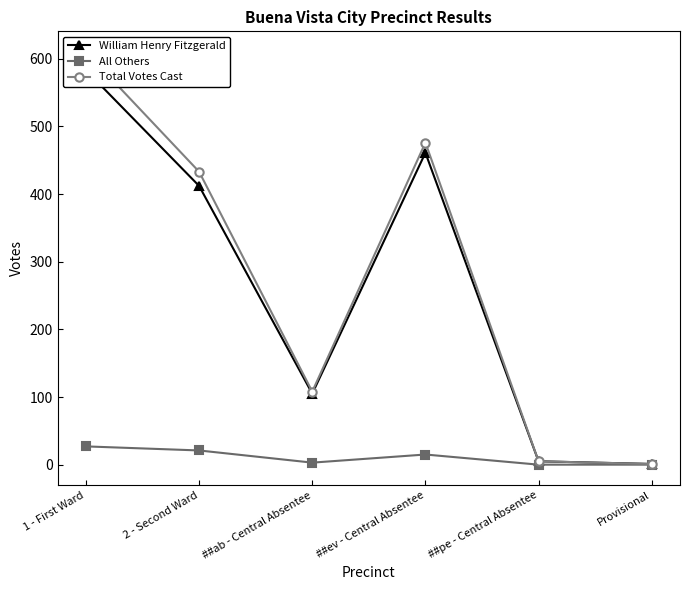

What is the difference between the maximum and minimum values in the Total Votes Cast series?

609